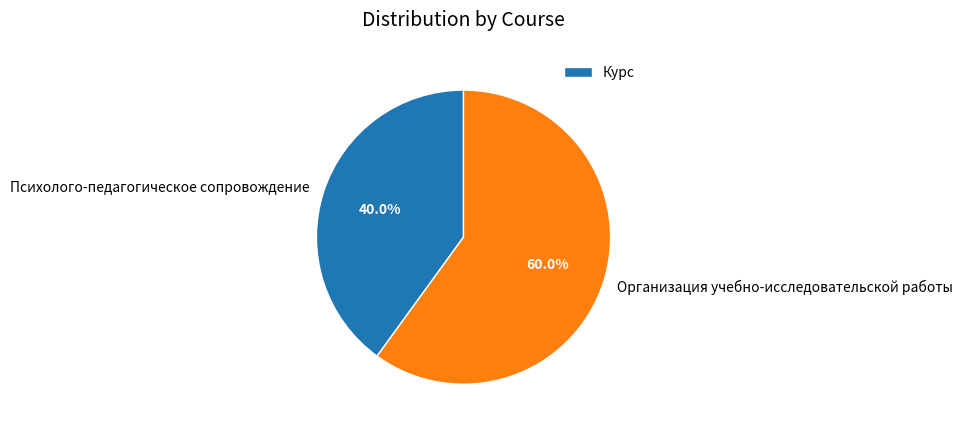

How many slices are in this pie chart?

2